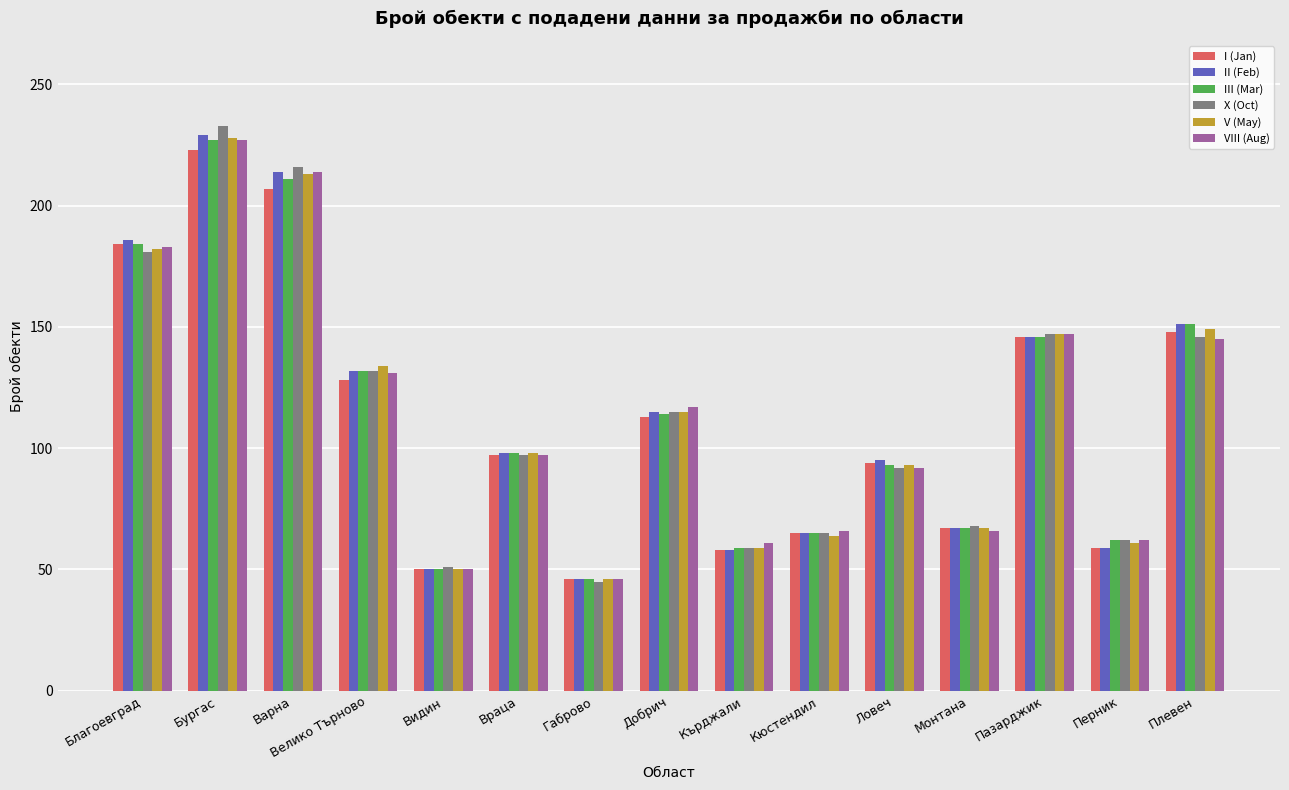

Between Варна and Кюстендил, which series saw the biggest shift?

X (Oct)